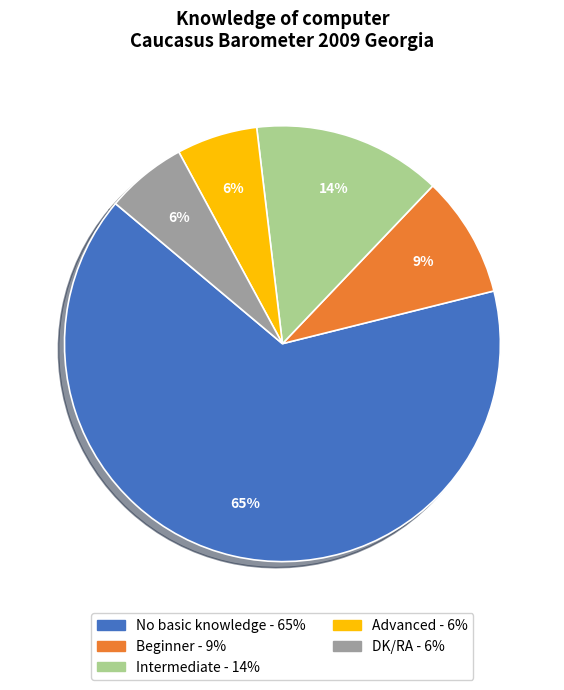

The DK/RA slice represents 1% of the pie. True or false?

False